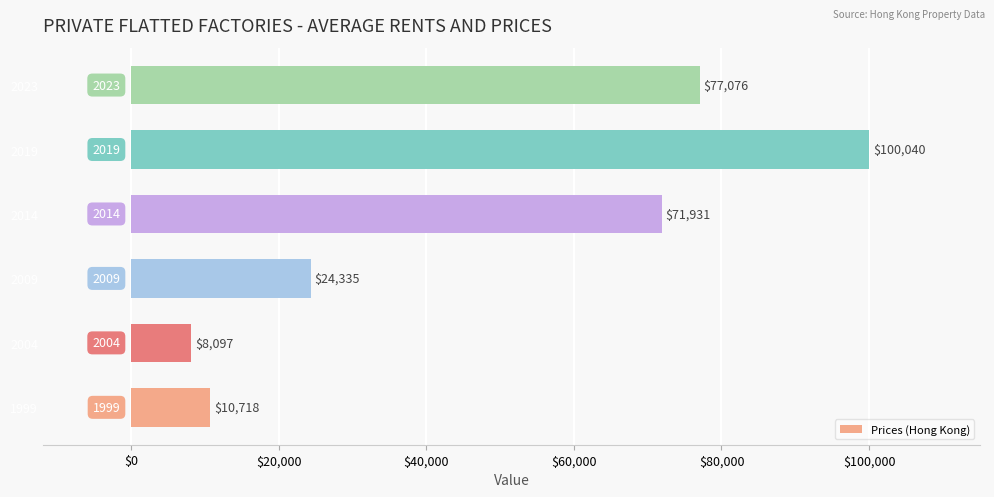

Read the value at 2009, to the nearest 100.

24300